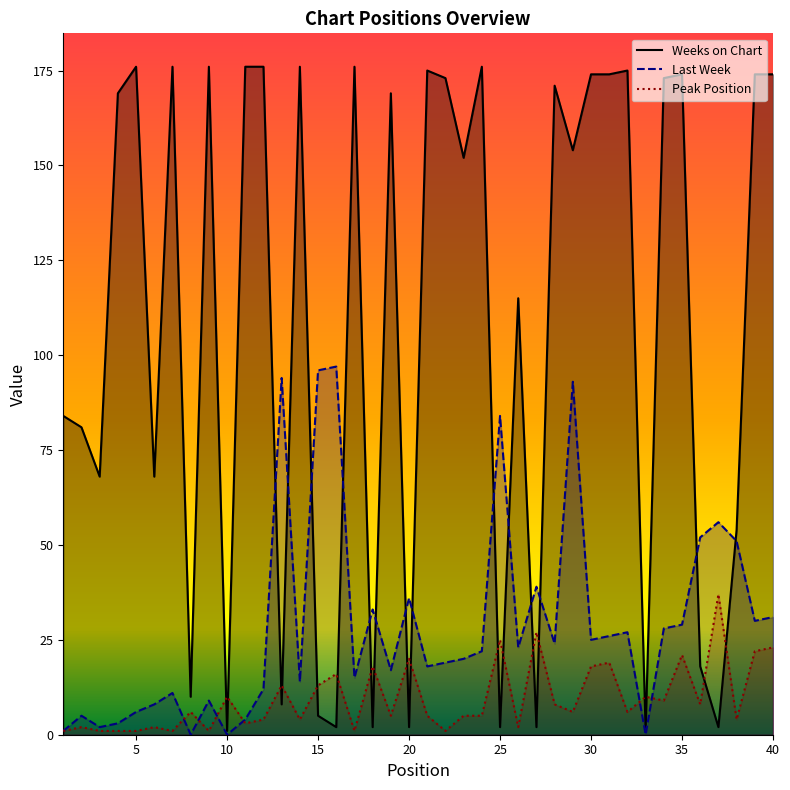

At which category is the sum across all series the highest?

29